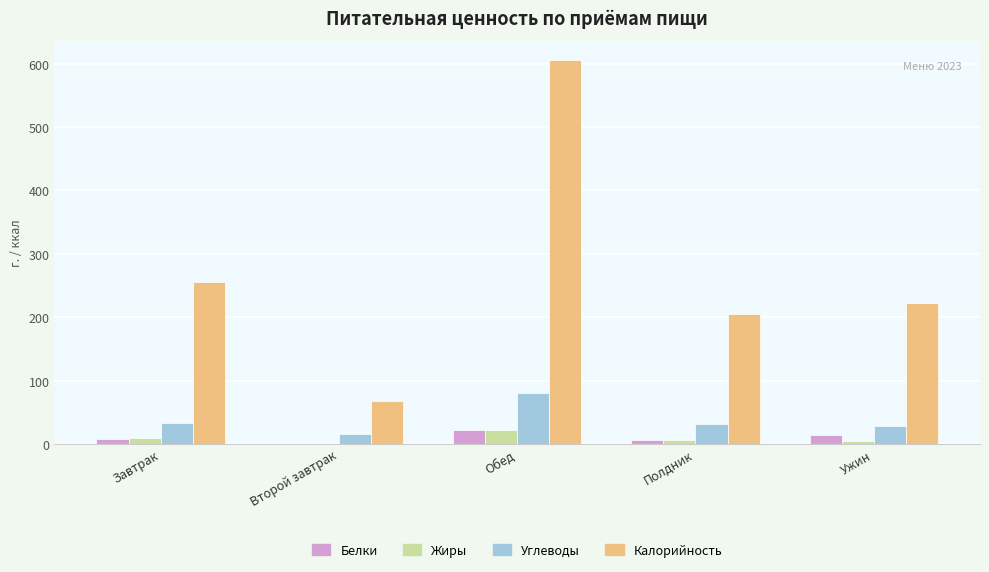

True or false: Калорийность has a value of 347.5 at Завтрак.

False